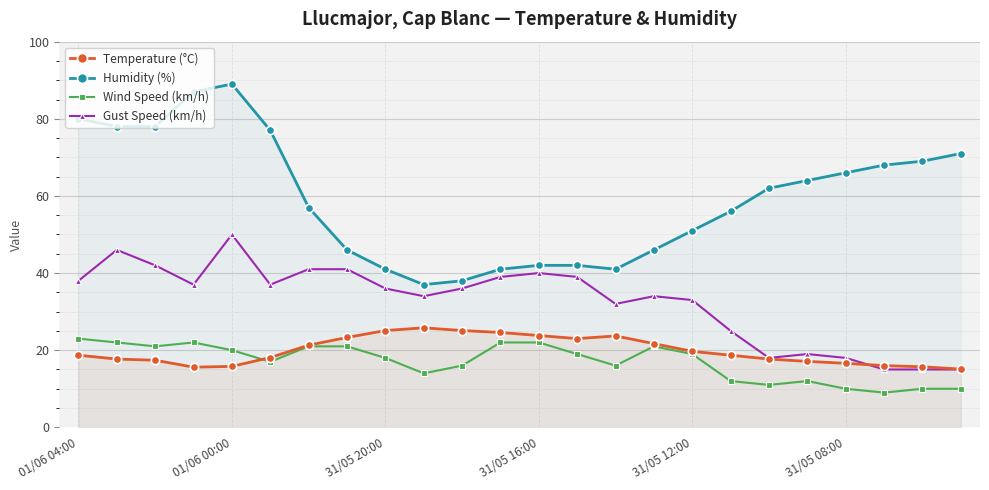

Reading right to left, what are all the values shown in this chart?

Temperature (°C): 15.1	15.7	16.0	16.6	17.1	17.7	18.7	19.7	21.7	23.7	23.0	23.8	24.6	25.1	25.8	25.1	23.3	21.3	18.1	15.8	15.6	17.4	17.7	18.7
Humidity (%): 71.0	69.0	68.0	66.0	64.0	62.0	56.0	51.0	46.0	41.0	42.0	42.0	41.0	38.0	37.0	41.0	46.0	57.0	77.0	89.0	87.0	78.0	78.0	80.0
Wind Speed (km/h): 10.0	10.0	9.0	10.0	12.0	11.0	12.0	19.0	21.0	16.0	19.0	22.0	22.0	16.0	14.0	18.0	21.0	21.0	17.0	20.0	22.0	21.0	22.0	23.0
Gust Speed (km/h): 15.0	15.0	15.0	18.0	19.0	18.0	25.0	33.0	34.0	32.0	39.0	40.0	39.0	36.0	34.0	36.0	41.0	41.0	37.0	50.0	37.0	42.0	46.0	38.0